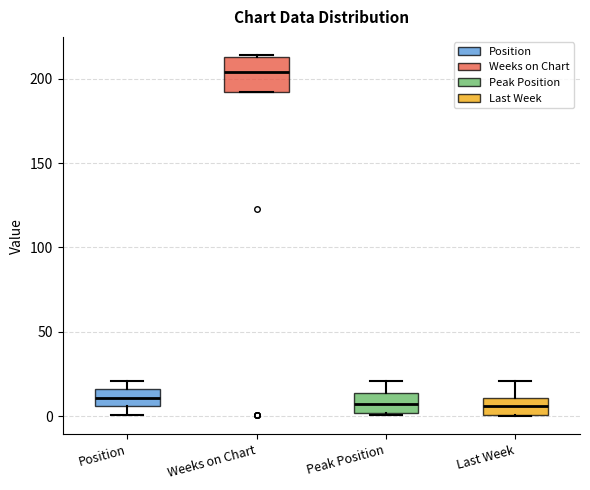

Reading left to right, transcribe this box plot: for each box, give where its median line is, the range the box spans, and where its two whiskers end, as read against the y-axis. The values are not printed on the chart, so give them approximately, as read against the axis.

Position: median 10, box 5 to 15, whiskers 0 to 20
Weeks on Chart: median 205, box 190 to 215, whiskers 190 to 215
Peak Position: median 5, box 0 to 15, whiskers 0 to 20
Last Week: median 5, box 0 to 10, whiskers 0 to 20